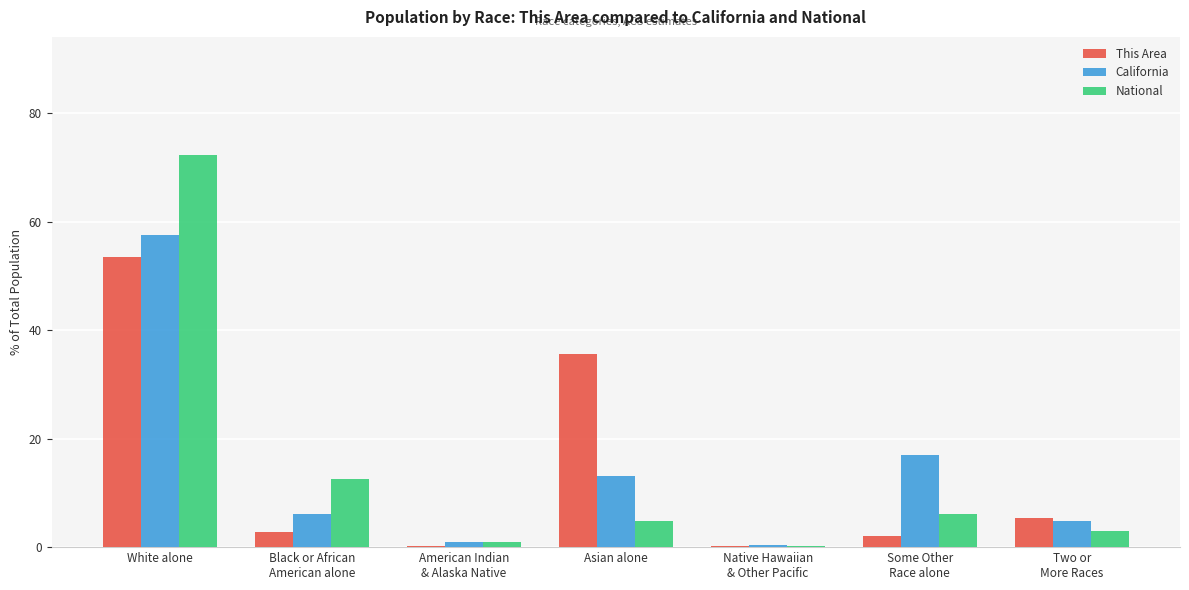

What is the highest value of the This Area series?

53.6